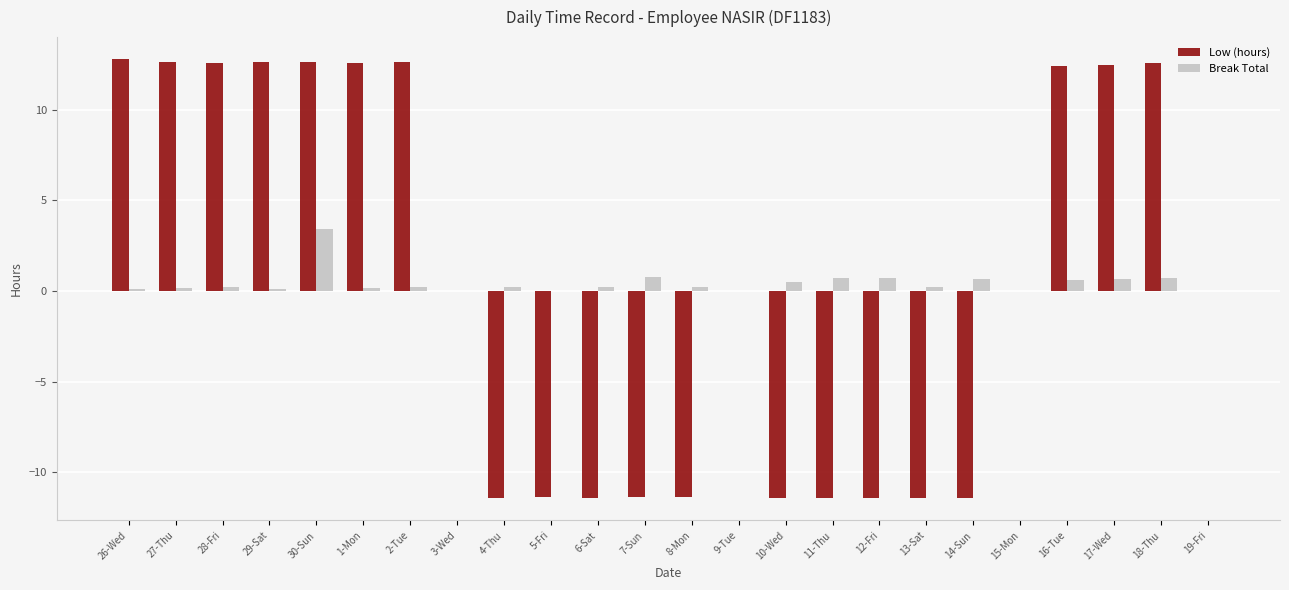

The Break Total series shows 0.2 at 4-Thu. True or false?

True